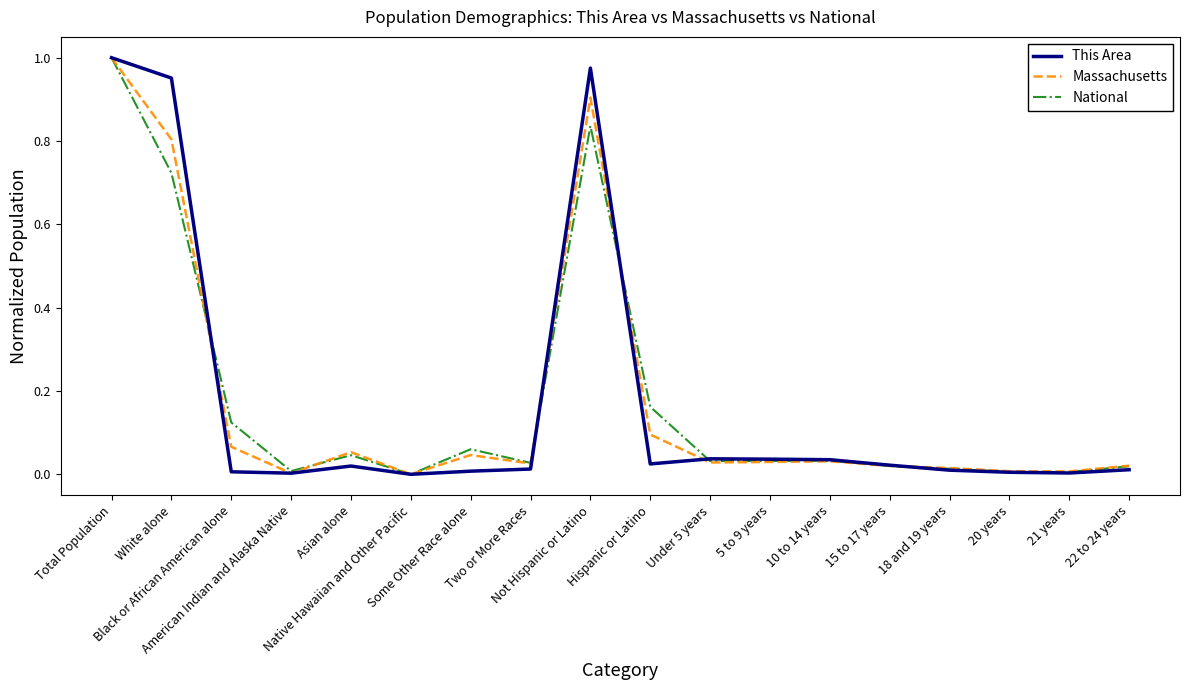

Rank the series by their average value, from highest to lowest.

This Area, Massachusetts, National